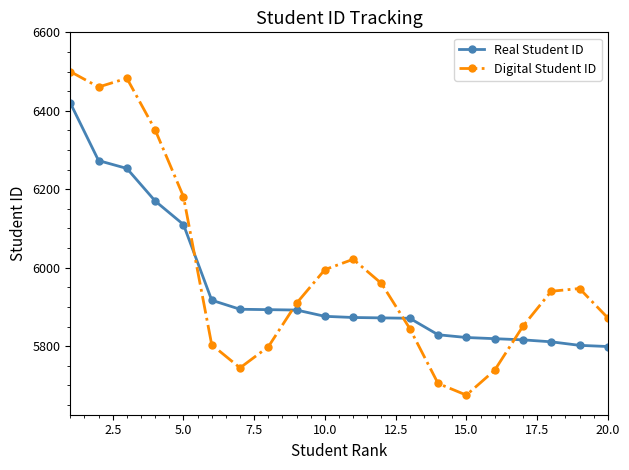

Count the number of data series in this chart.

2